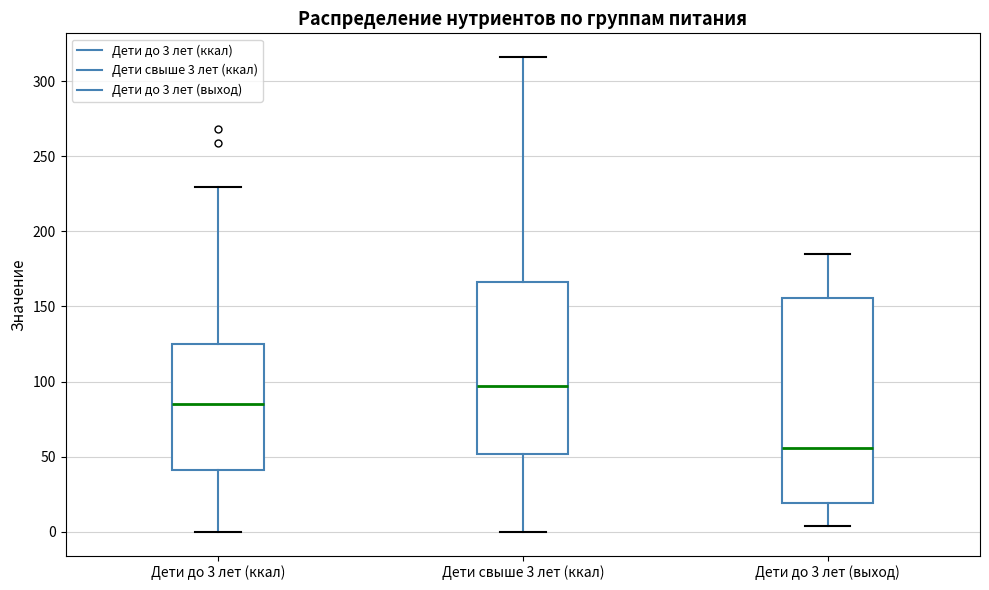

Which box has the highest median line?

Дети свыше 3 лет (ккал)